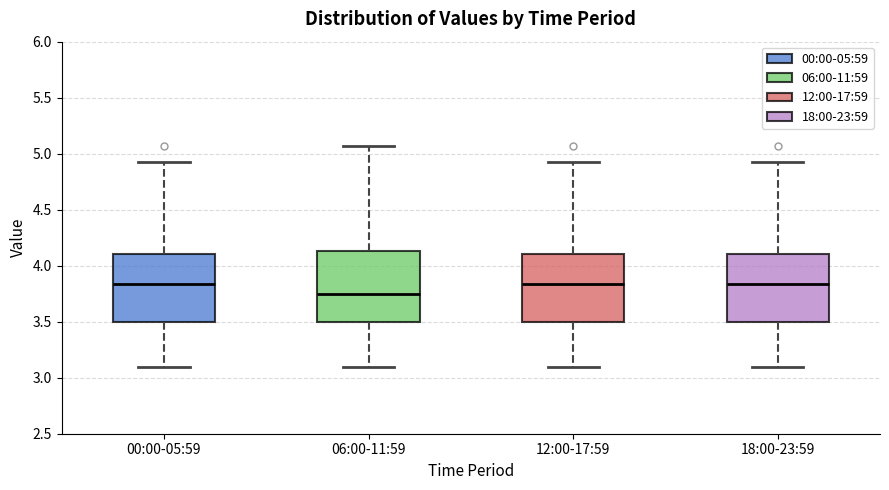

Which box's median line is the lowest?

06:00-11:59